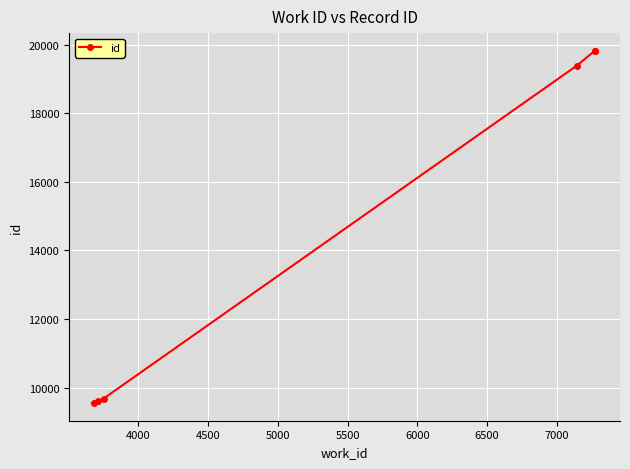

How many distinct data groups are displayed?

1